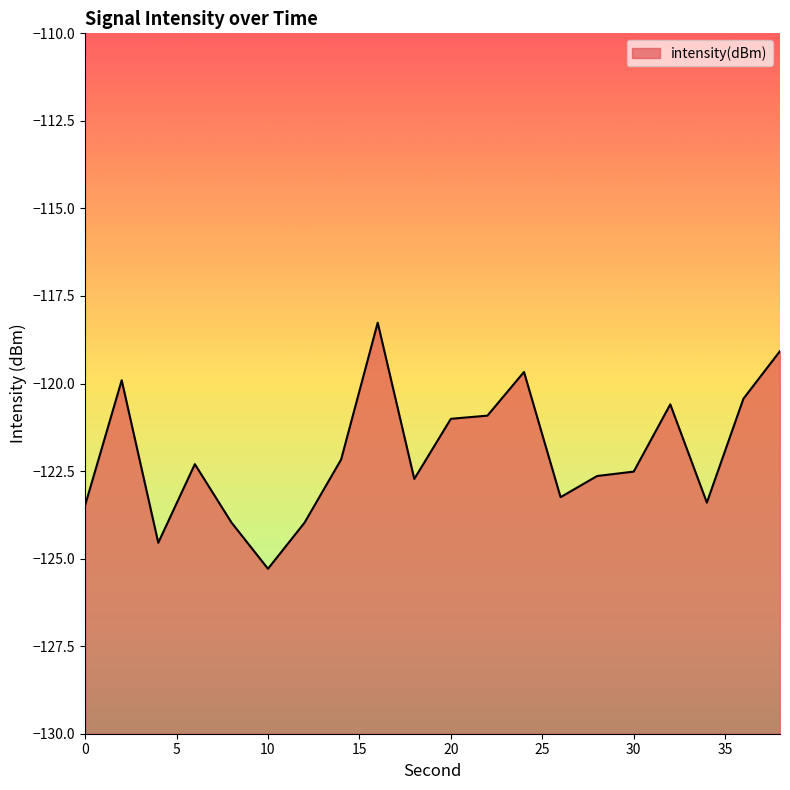

What is the minimum value shown in the chart?

-125.3